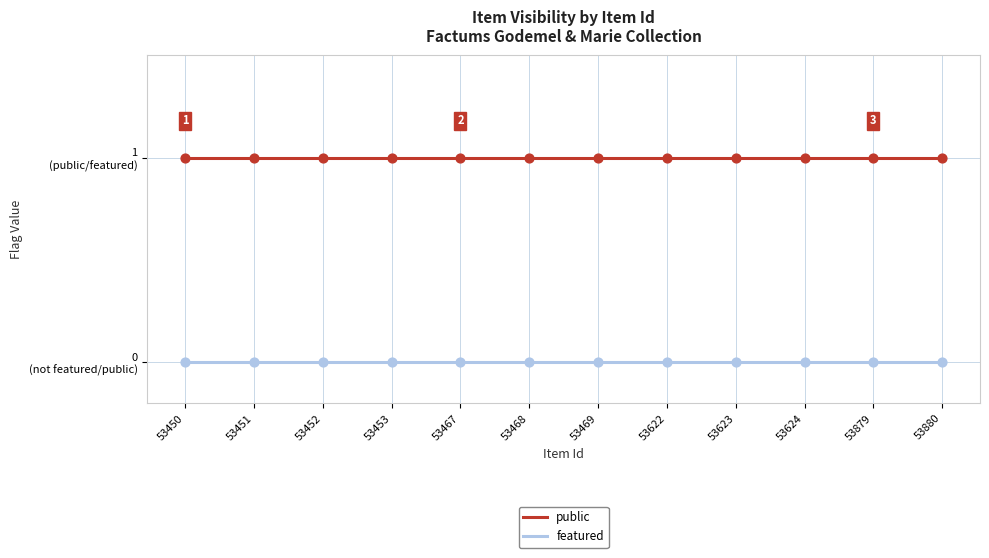

At how many categories does at least one series exceed 0?

12